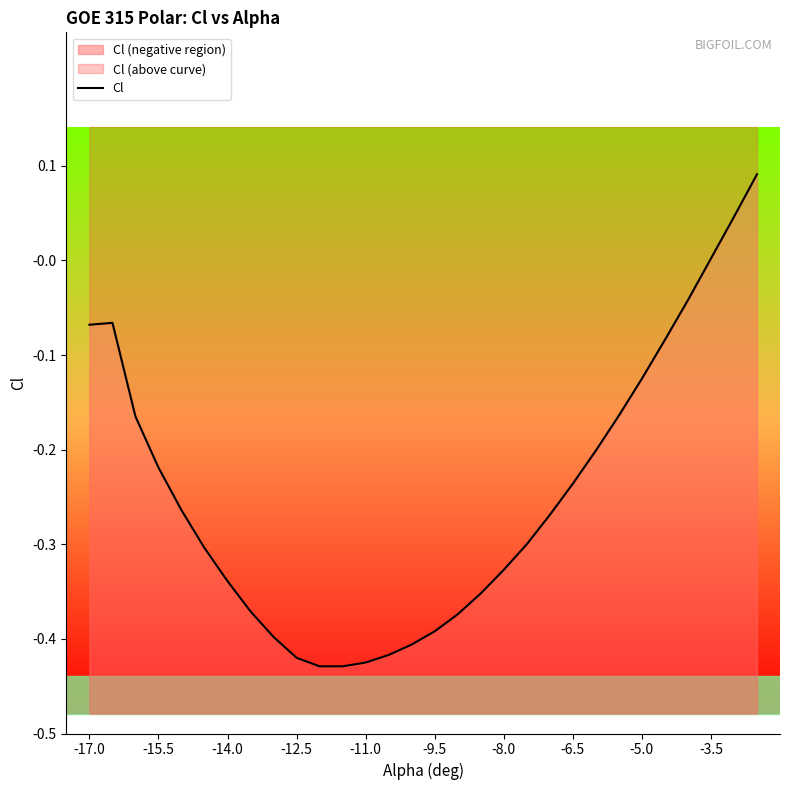

Where is the data nearest to the value 0?

-3.5